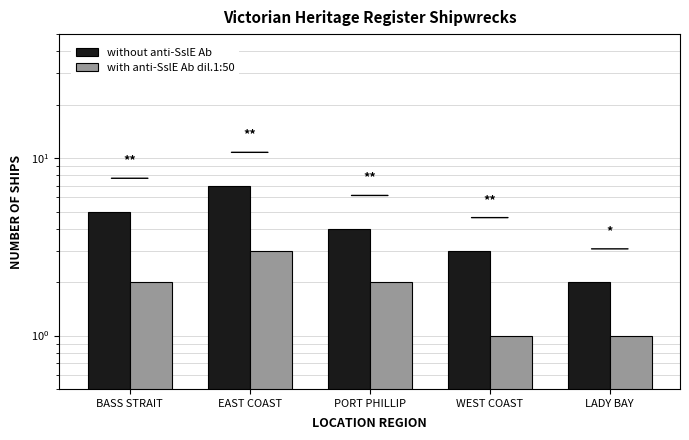

At which label does without anti-SslE Ab first exceed 4?

BASS STRAIT